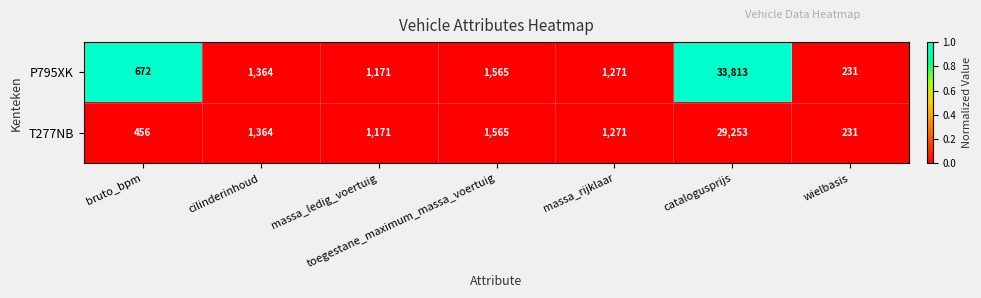

How many series are shown in this chart?

2